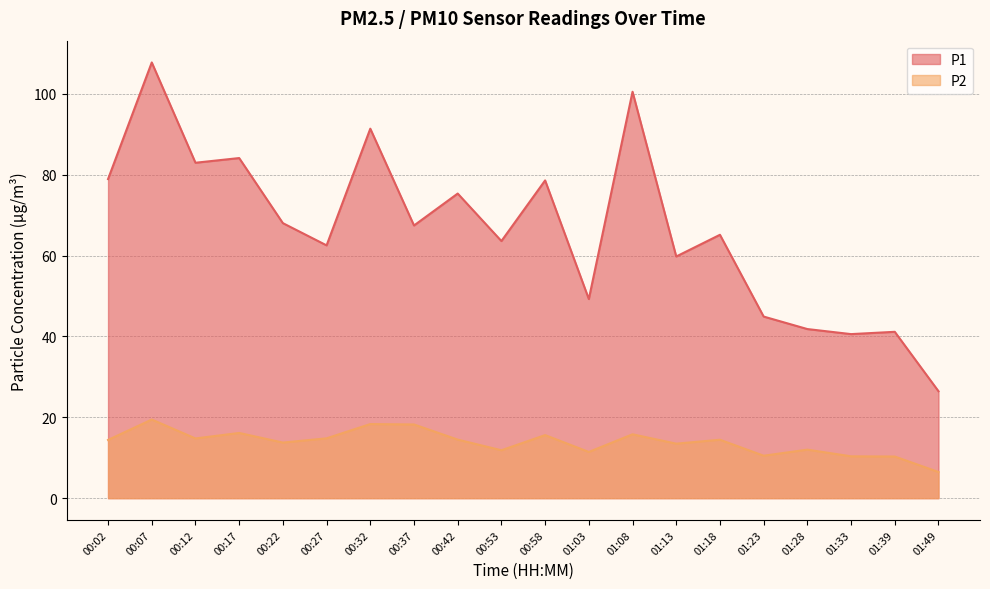

True or false: P1 has more than 0 points higher than both neighbors.

True